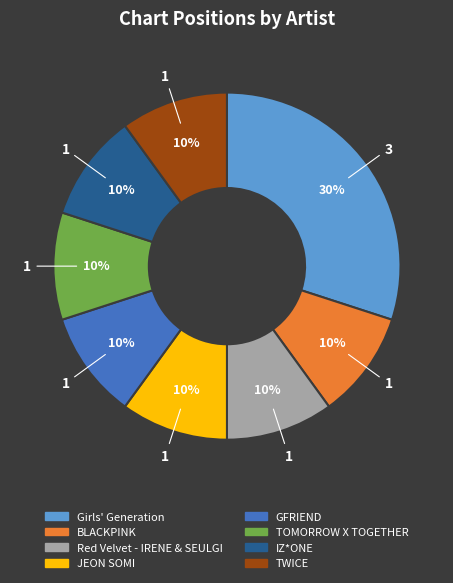

To the nearest percent, what is the difference between the largest and smallest slice percentages?

20%